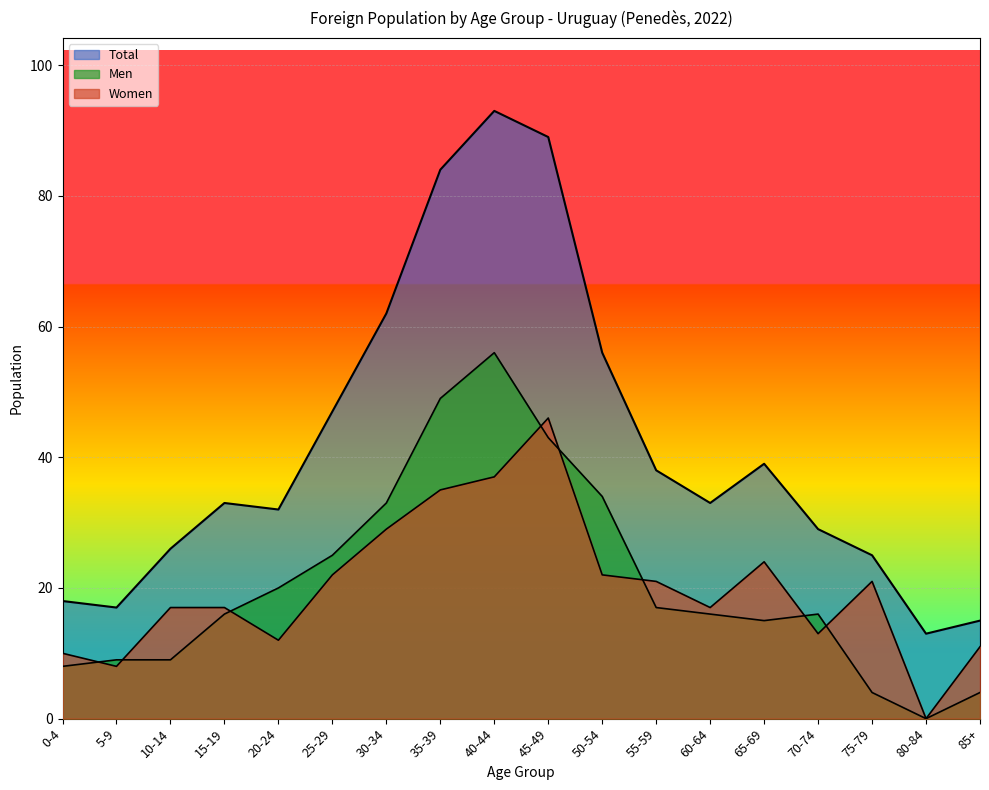

Reading left to right, extract all data points from this chart.

Men: 0-4=8	5-9=9	10-14=9	15-19=16	20-24=20	25-29=25	30-34=33	35-39=49	40-44=56	45-49=43	50-54=34	55-59=17	60-64=16	65-69=15	70-74=16	75-79=4	80-84=0	85+=4
Women: 0-4=10	5-9=8	10-14=17	15-19=17	20-24=12	25-29=22	30-34=29	35-39=35	40-44=37	45-49=46	50-54=22	55-59=21	60-64=17	65-69=24	70-74=13	75-79=21	80-84=0	85+=11
Total: 0-4=18	5-9=17	10-14=26	15-19=33	20-24=32	25-29=47	30-34=62	35-39=84	40-44=93	45-49=89	50-54=56	55-59=38	60-64=33	65-69=39	70-74=29	75-79=25	80-84=13	85+=15